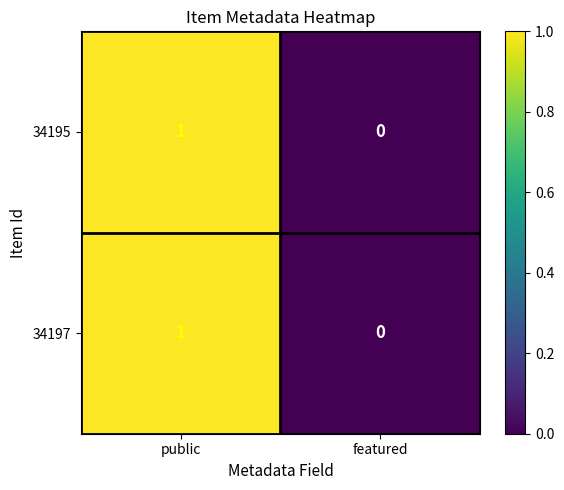

At which category is the sum across all series the highest?

public